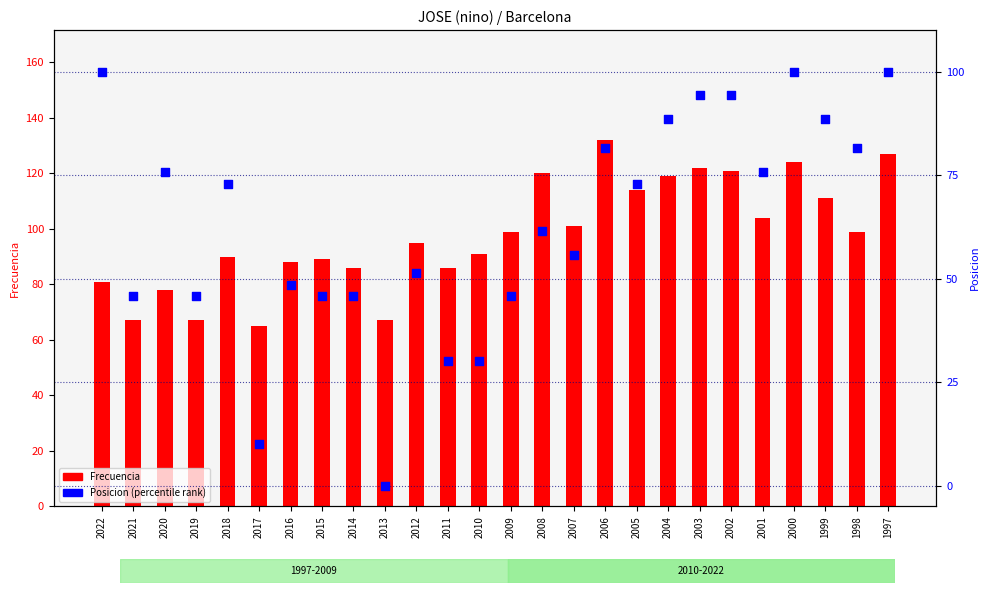

At which category is the sum across all series the highest?

1997